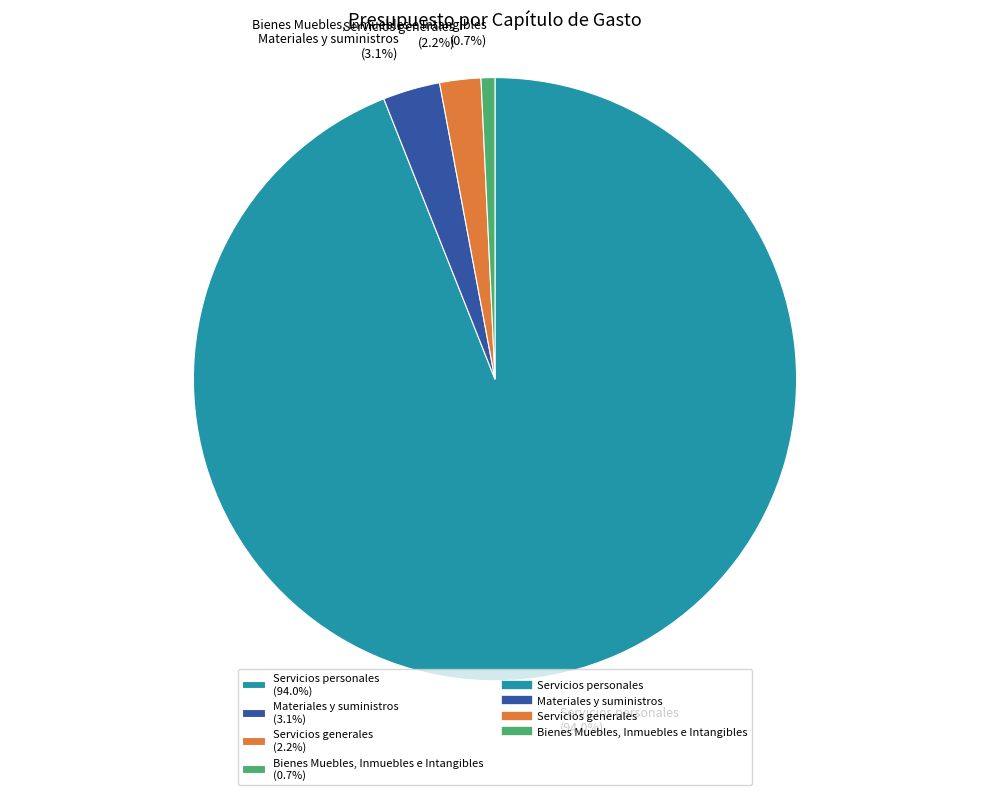

Is it true that Servicios personales is 94% of the pie?

True